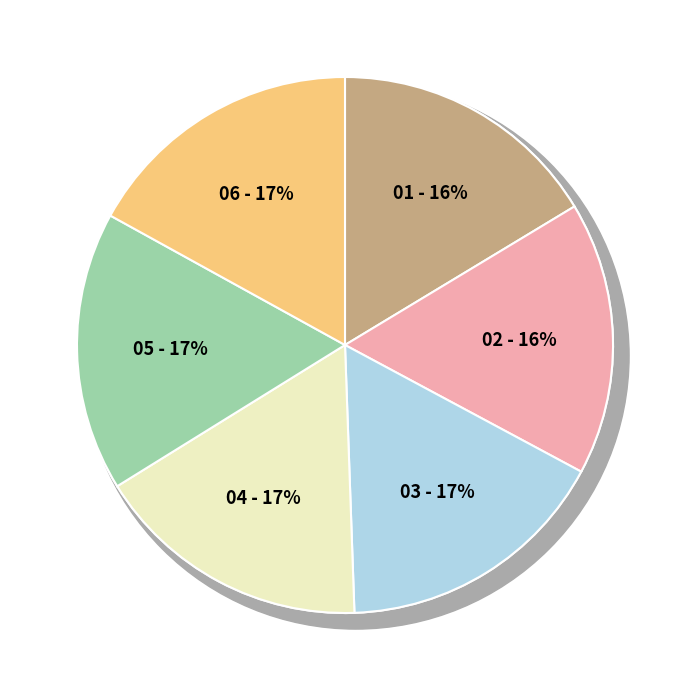

Rank the categories by value from lowest to highest.

01, 02, 03, 04, 05, 06